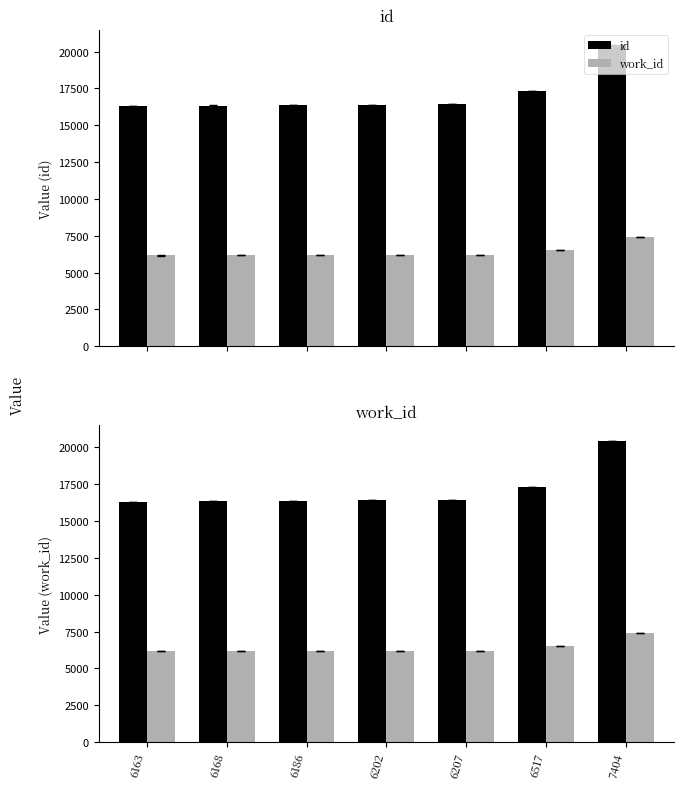

The value of work_id at 6163 is 8943. True or false?

False